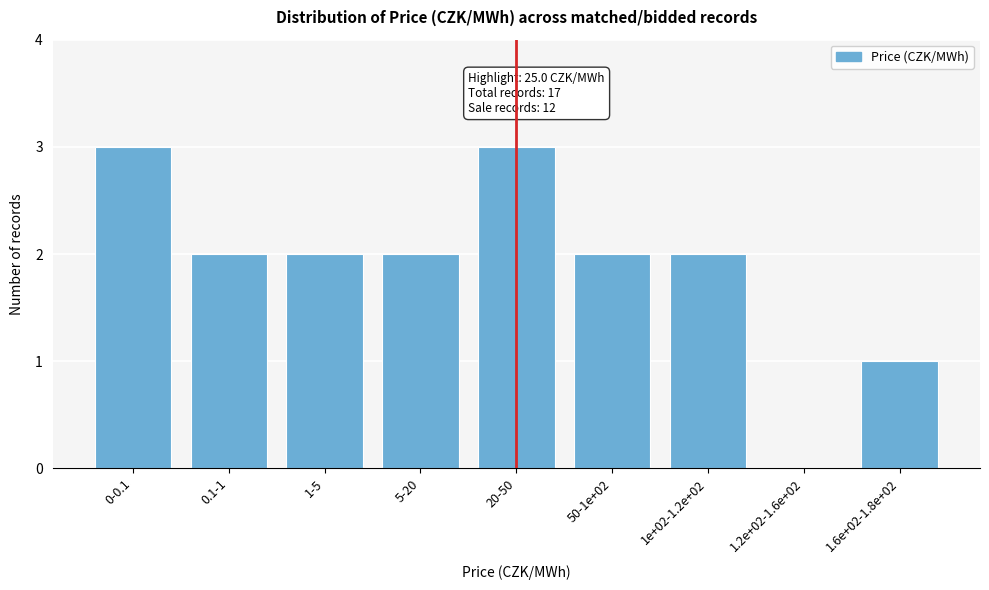

Reading left to right, transcribe all the data shown in this chart.

0-0.1=3	0.1-1=2	1-5=2	5-20=2	20-50=3	50-1e+02=2	1e+02-1.2e+02=2	1.2e+02-1.6e+02=0	1.6e+02-1.8e+02=1